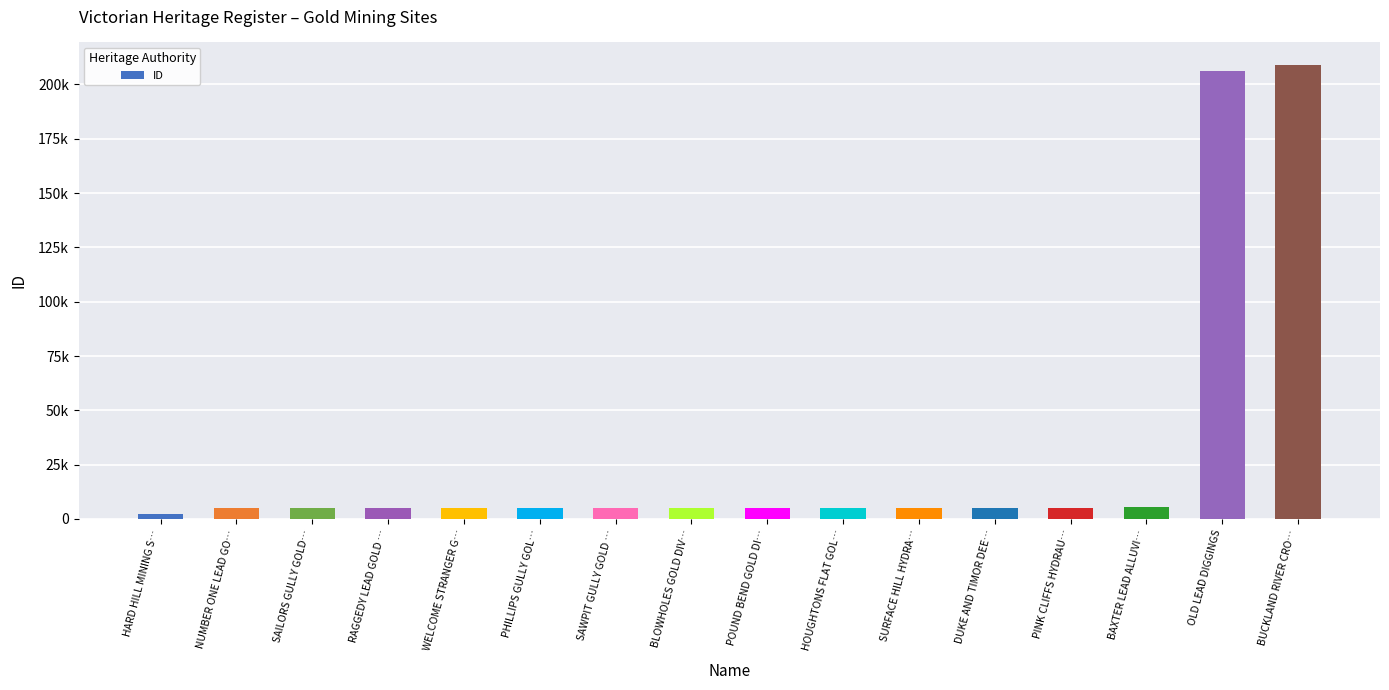

Does the chart contain any negative values?

No